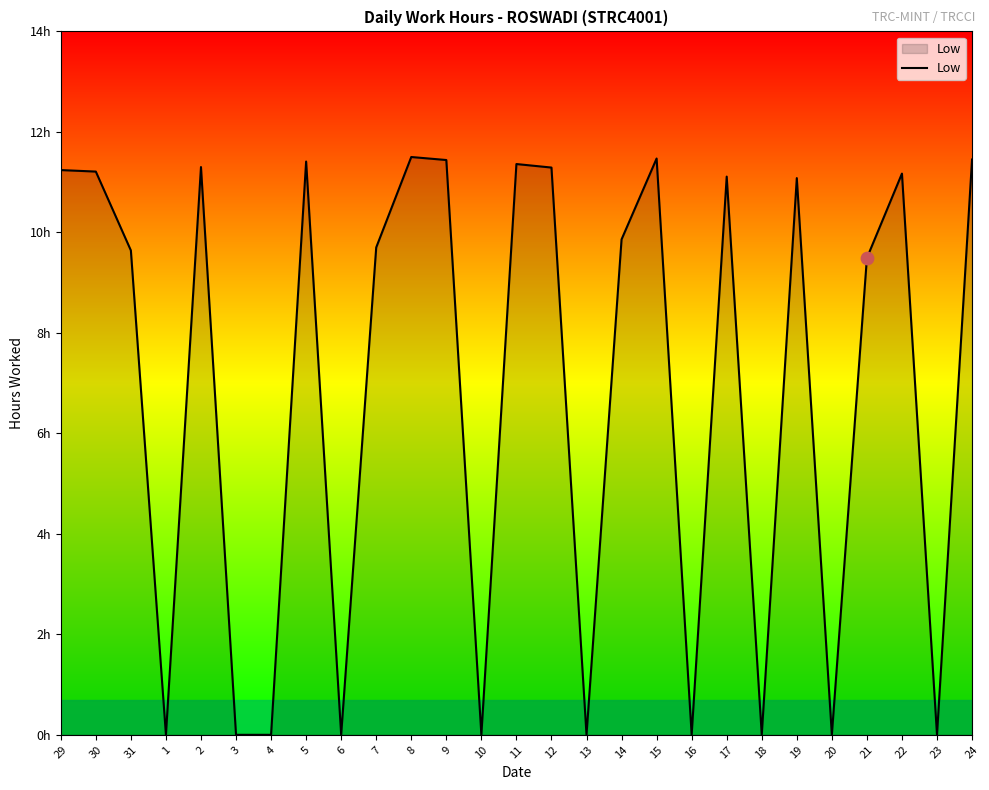

Which has a higher value, 22 or 5?

5